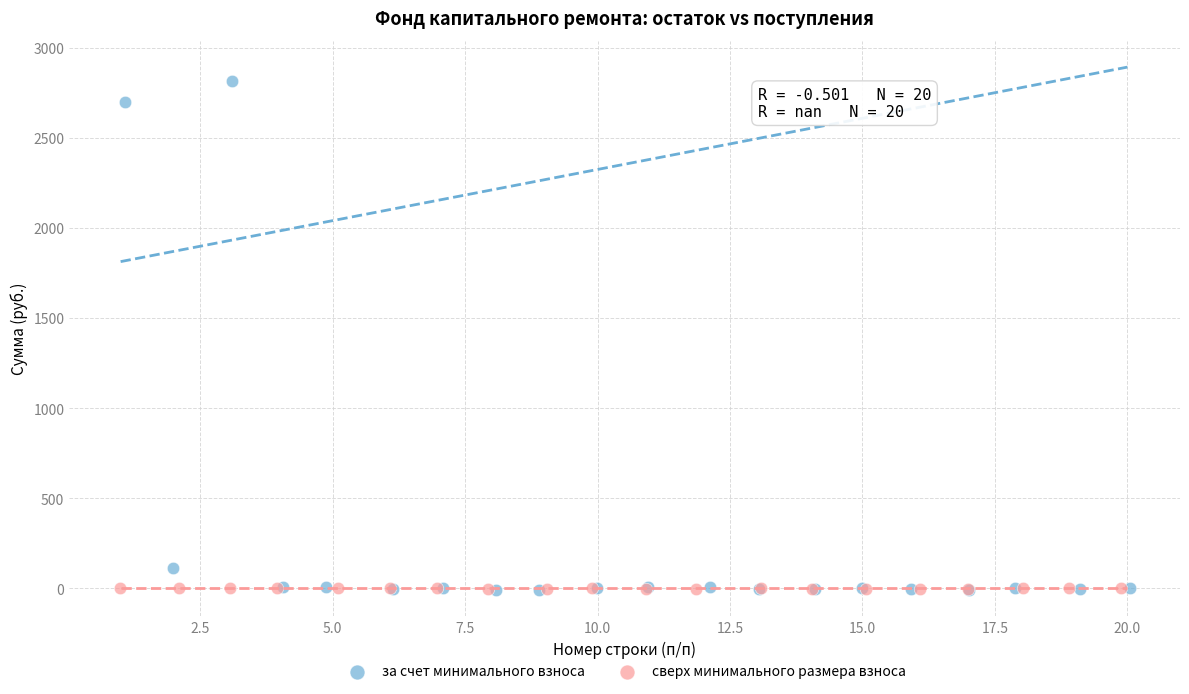

Which series has the widest spread of Y values?

за счет минимального взноса